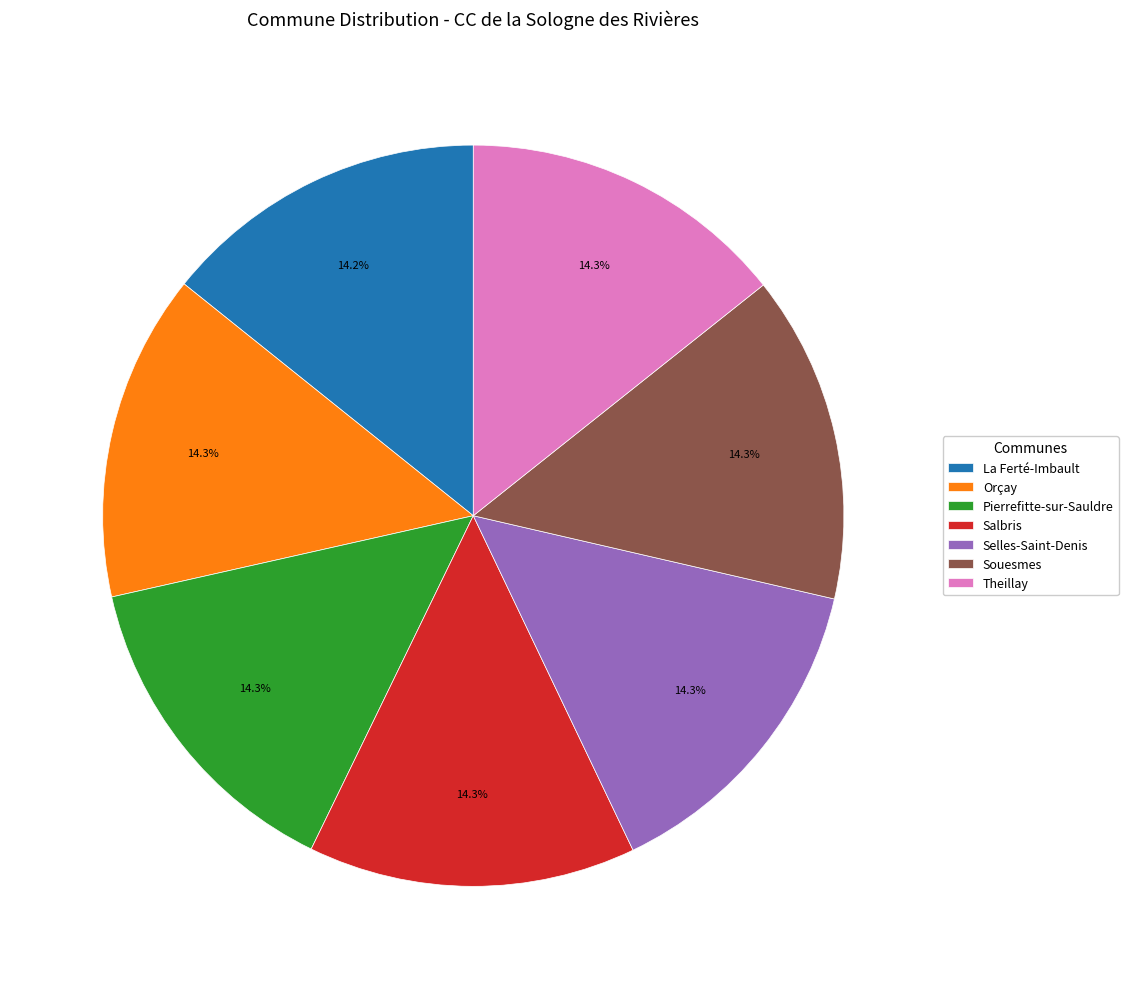

Do Souesmes and La Ferté-Imbault together represent more than half of the pie?

No